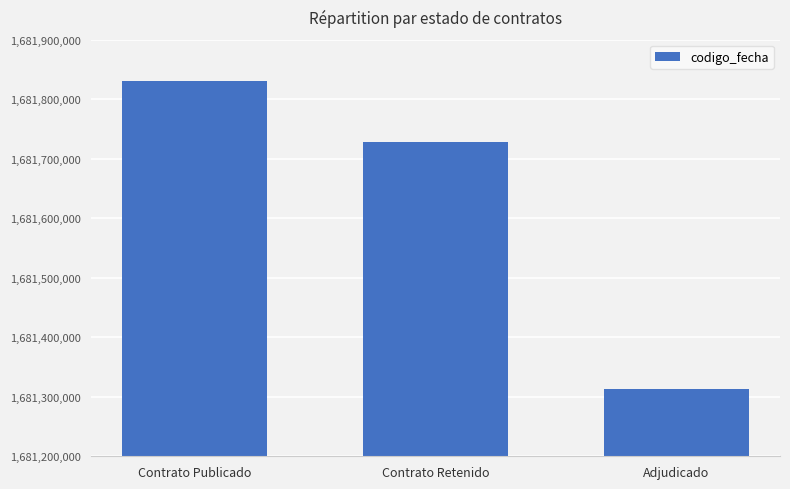

The value at Contrato Retenido is 540078917. True or false?

False